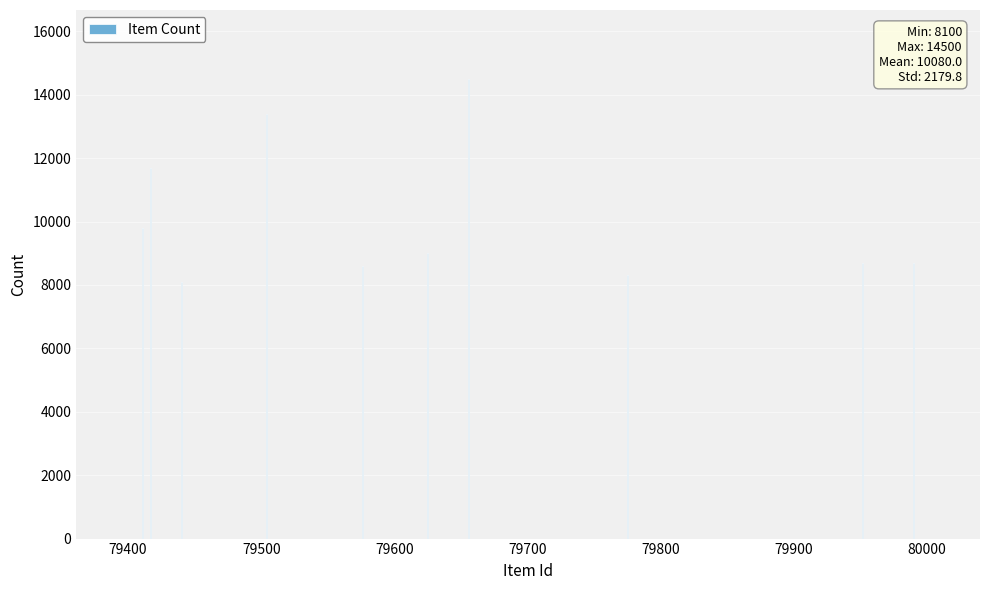

What is the value of the 5th bar from the left?

8600